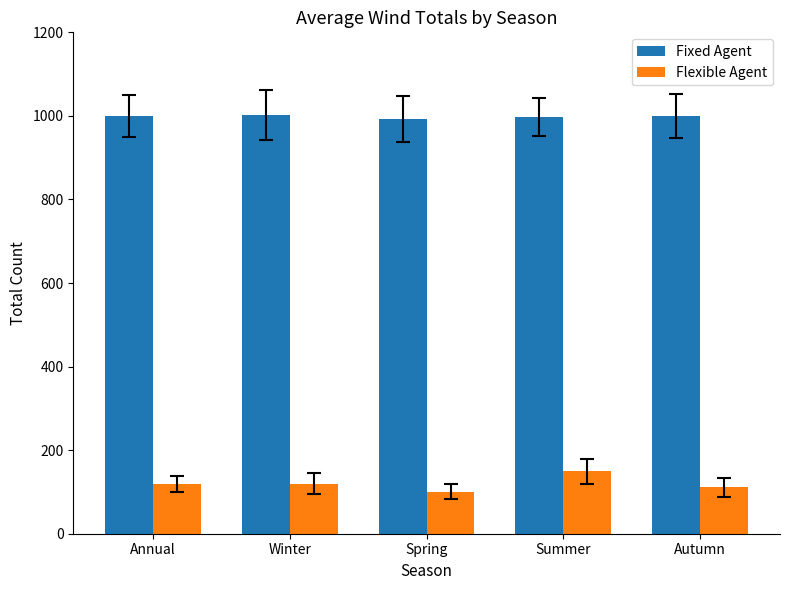

What is the difference between the maximum and minimum values in the Flexible Agent series?

48